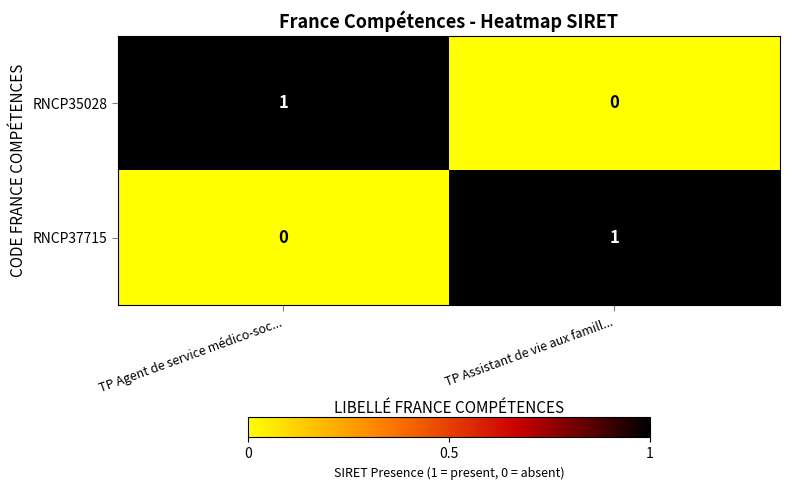

The value of RNCP37715 at TP Assistant de vie aux famill... is 0. True or false?

False